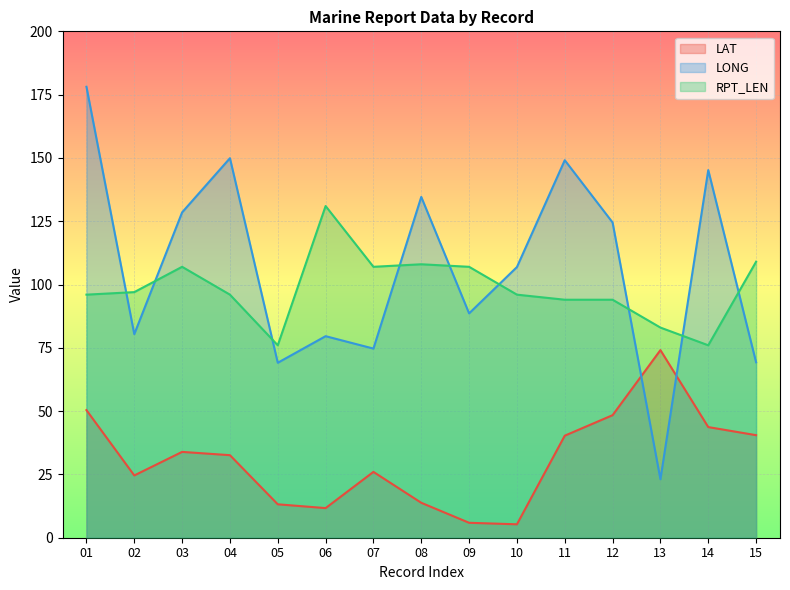

True or false: LAT and RPT_LEN intersect in this chart.

False